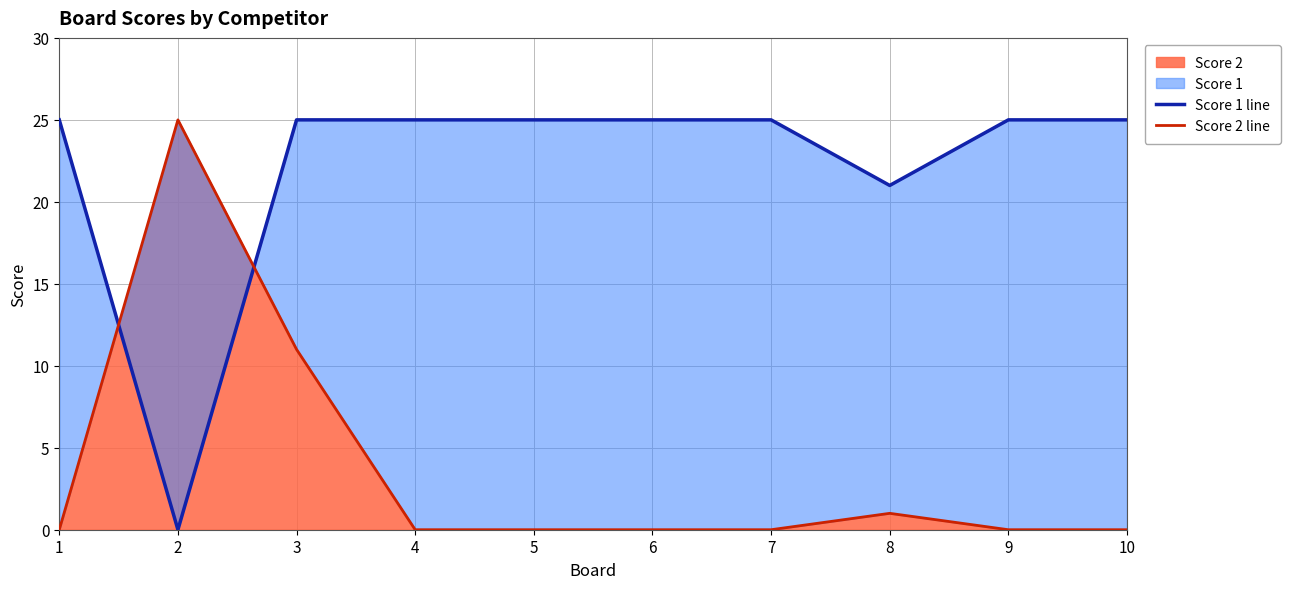

How many lines are shown in the chart?

2